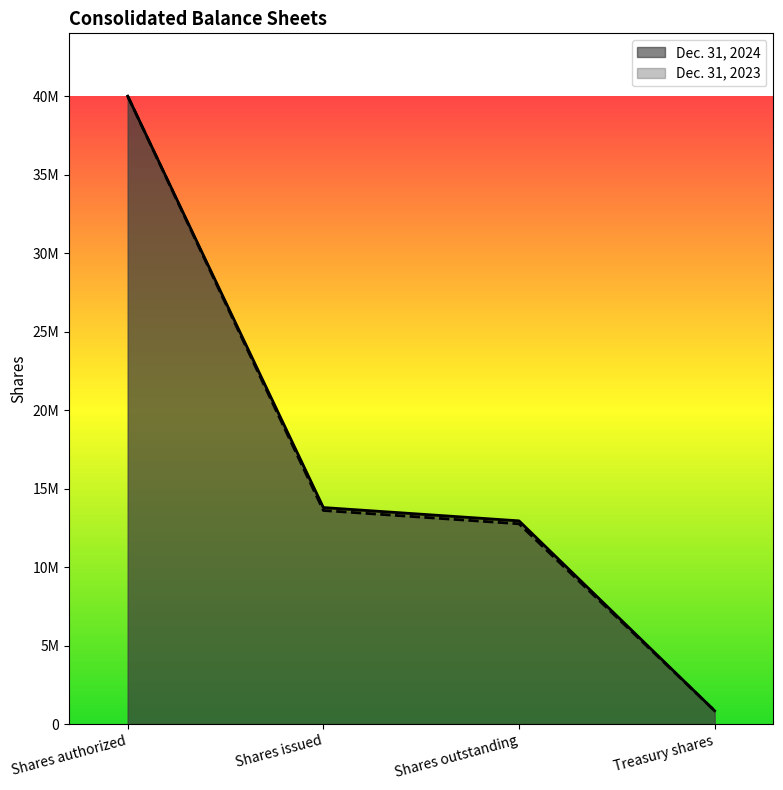

Is the value of Dec. 31, 2024 at Shares authorized greater than the value of Dec. 31, 2023 at Shares authorized?

No